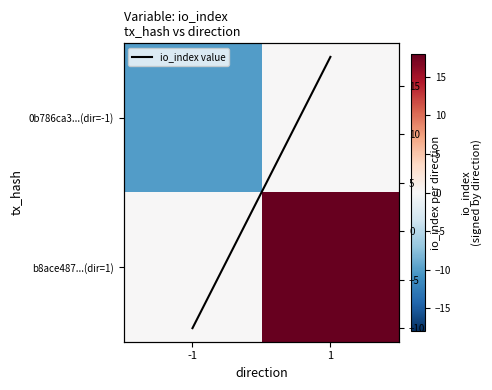

How many series are shown in this chart?

3